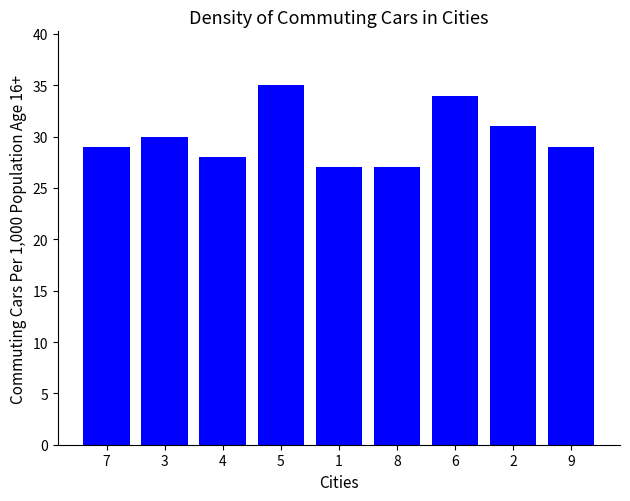

Which category has the highest value across all series?

5